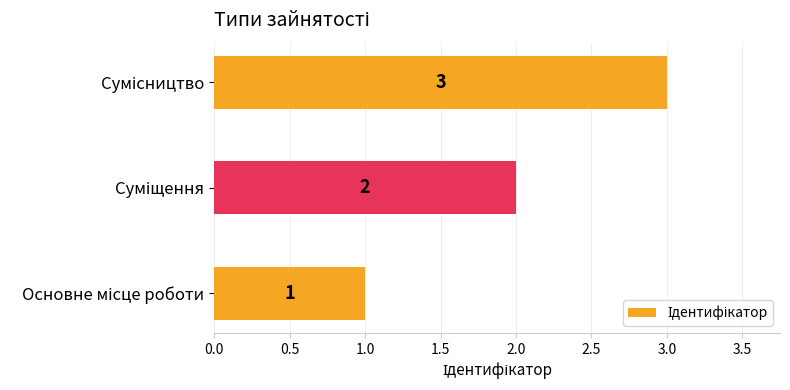

How many values are between 1 and 3?

3